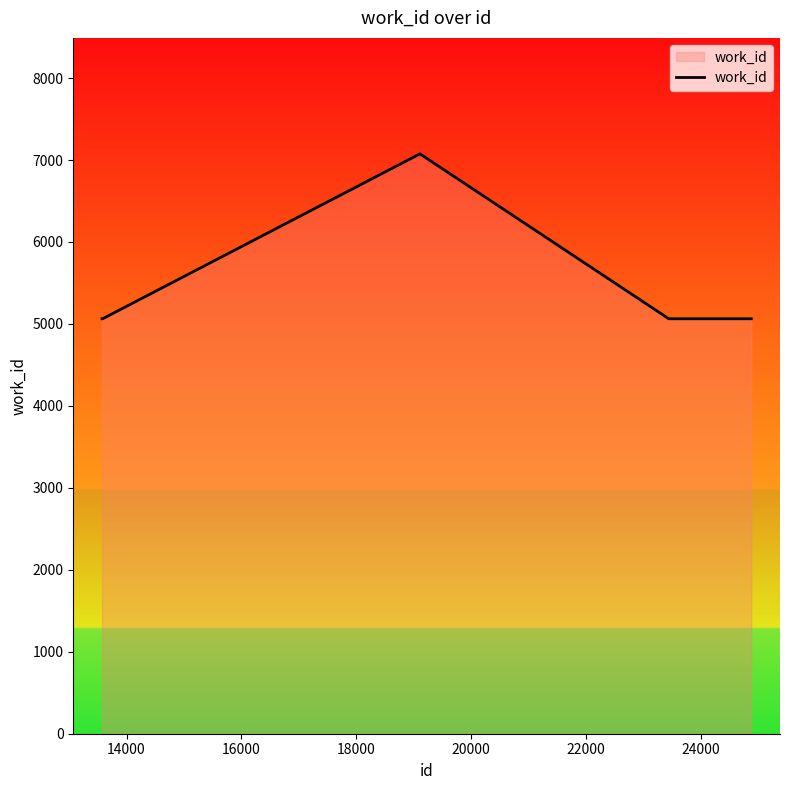

Count the number of values greater than 5063.

2